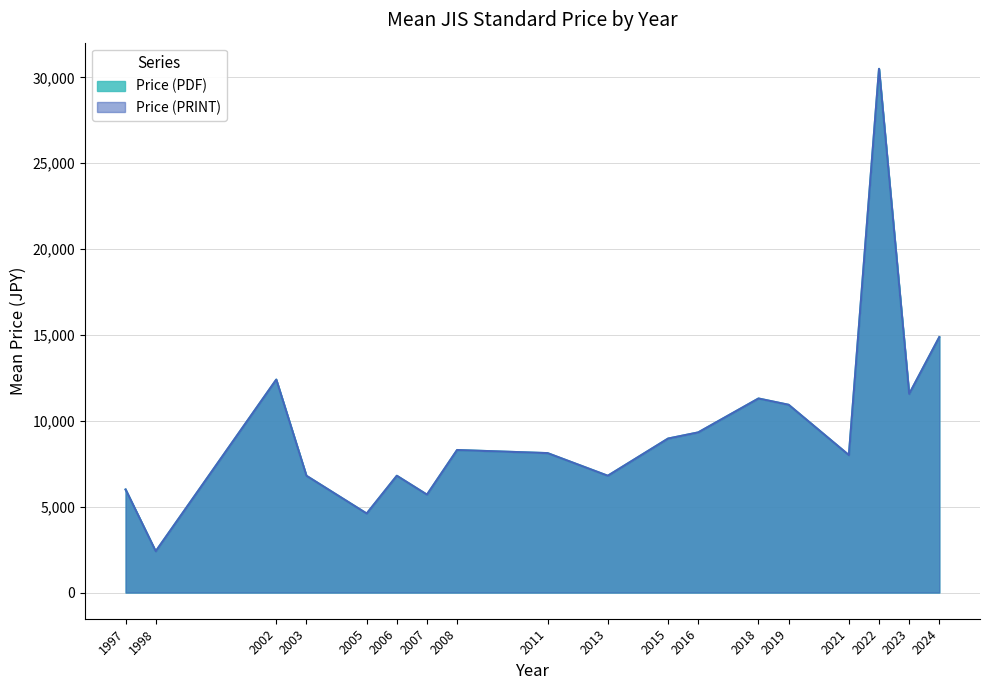

Count the number of categories in the chart.

18